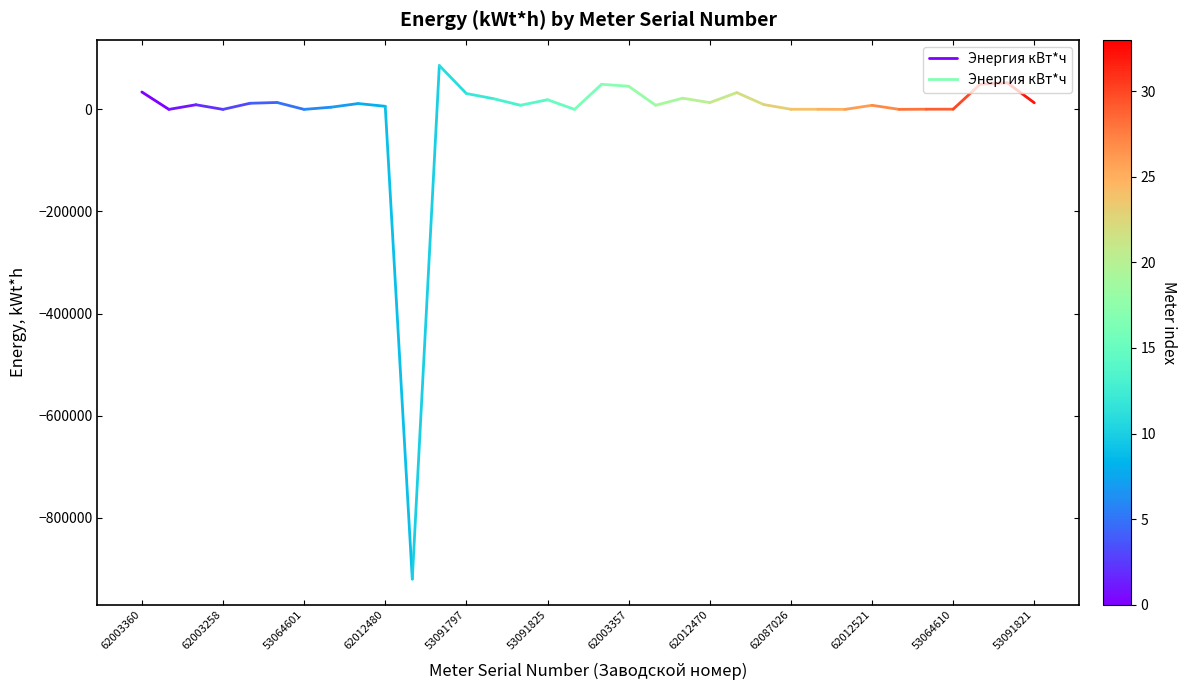

Where does the data first go above 34081?

62003360